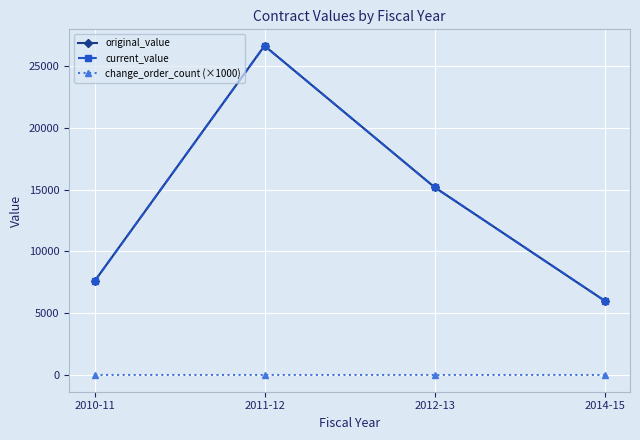

Is this an area chart (filled region under the line)?

No